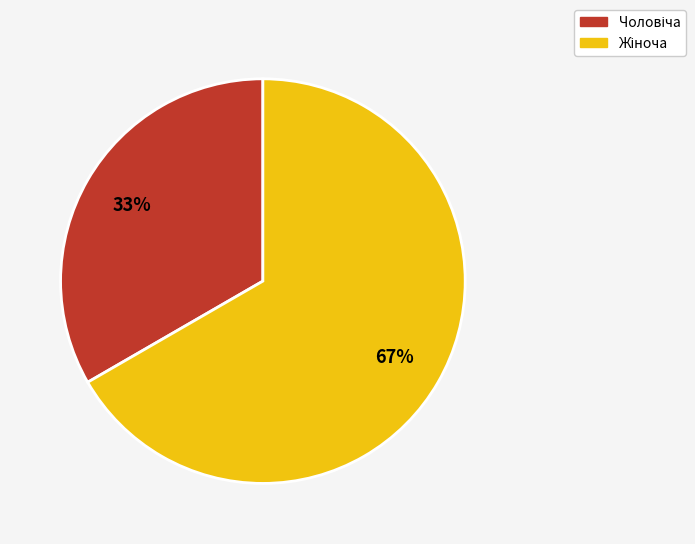

Is there any slice that represents more than half of the pie?

Yes